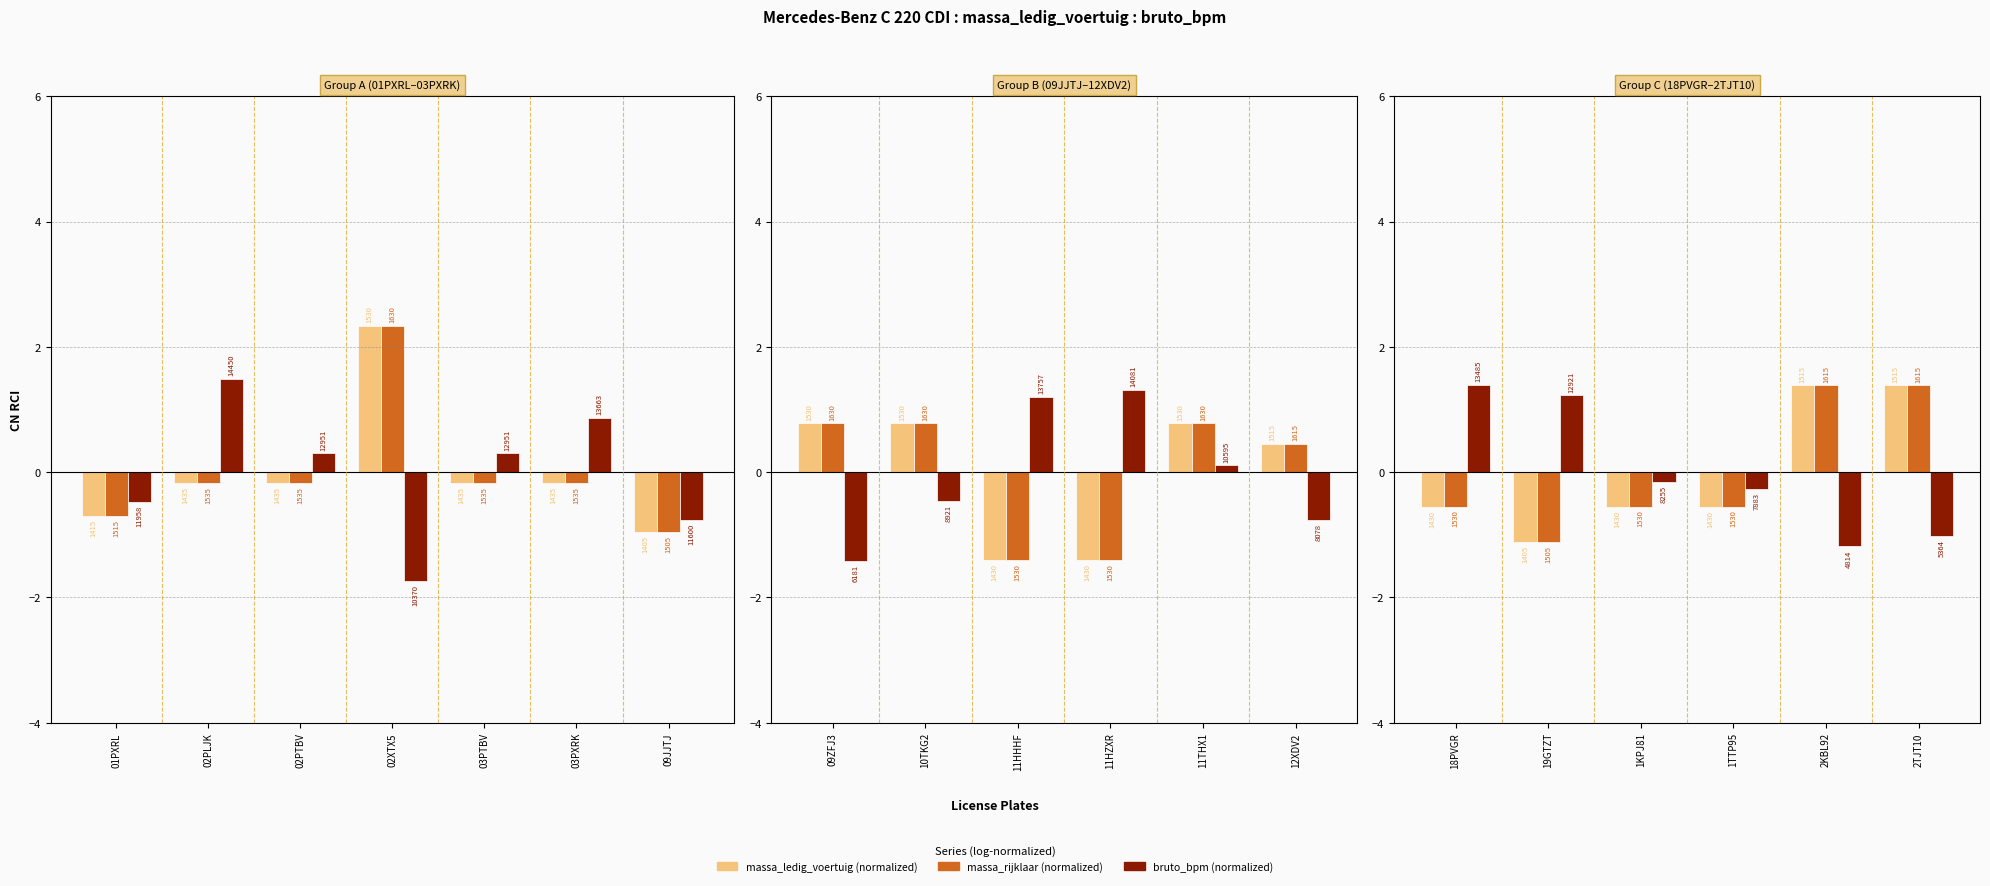

How many distinct data groups are displayed?

3